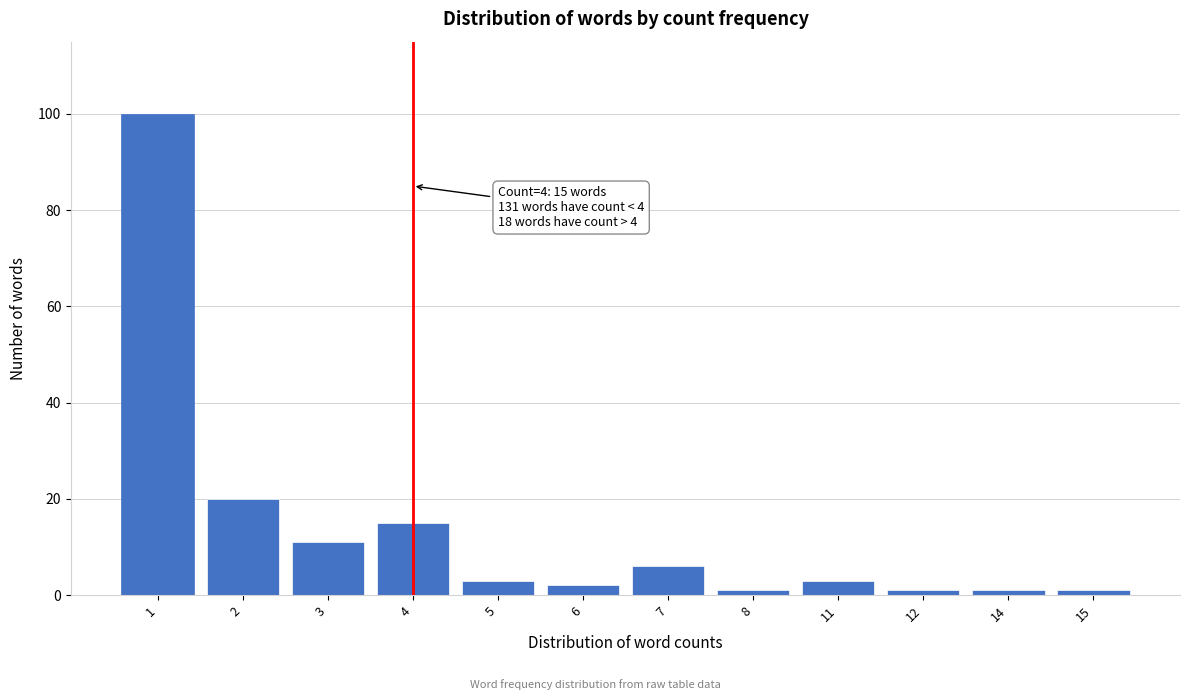

Reading left to right, extract all data points from this chart.

1=100	2=20	3=11	4=15	5=3	6=2	7=6	8=1	11=3	12=1	14=1	15=1